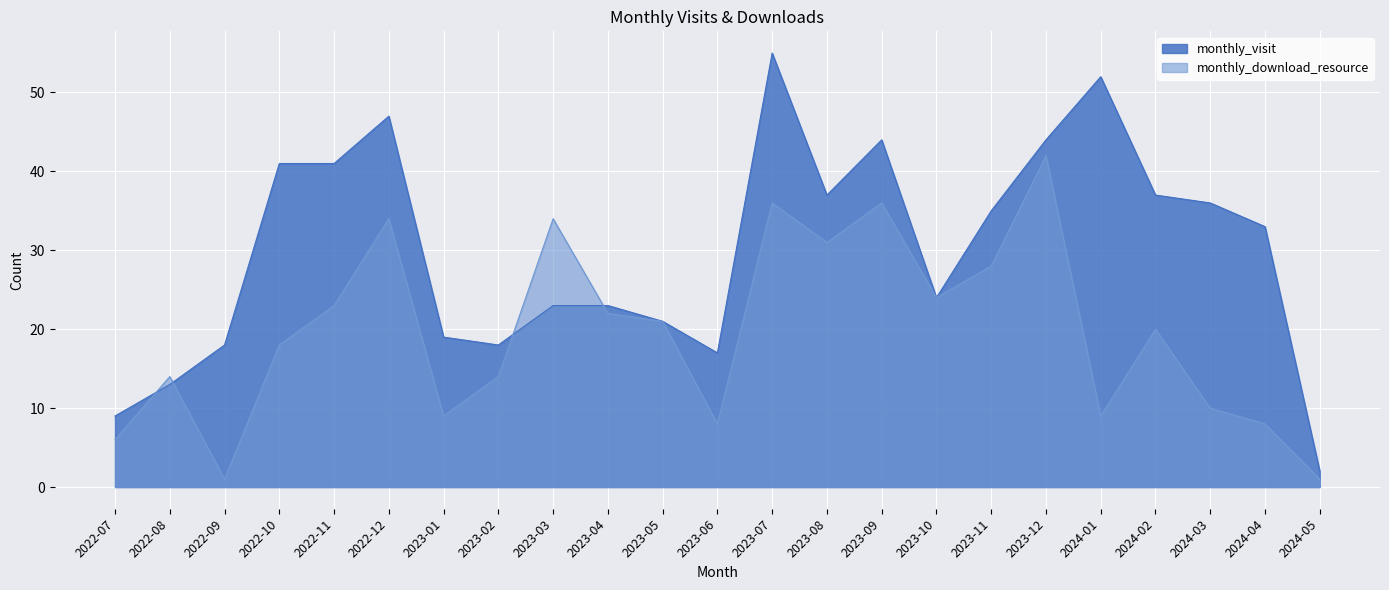

Which series has the largest total across all categories?

monthly_visit